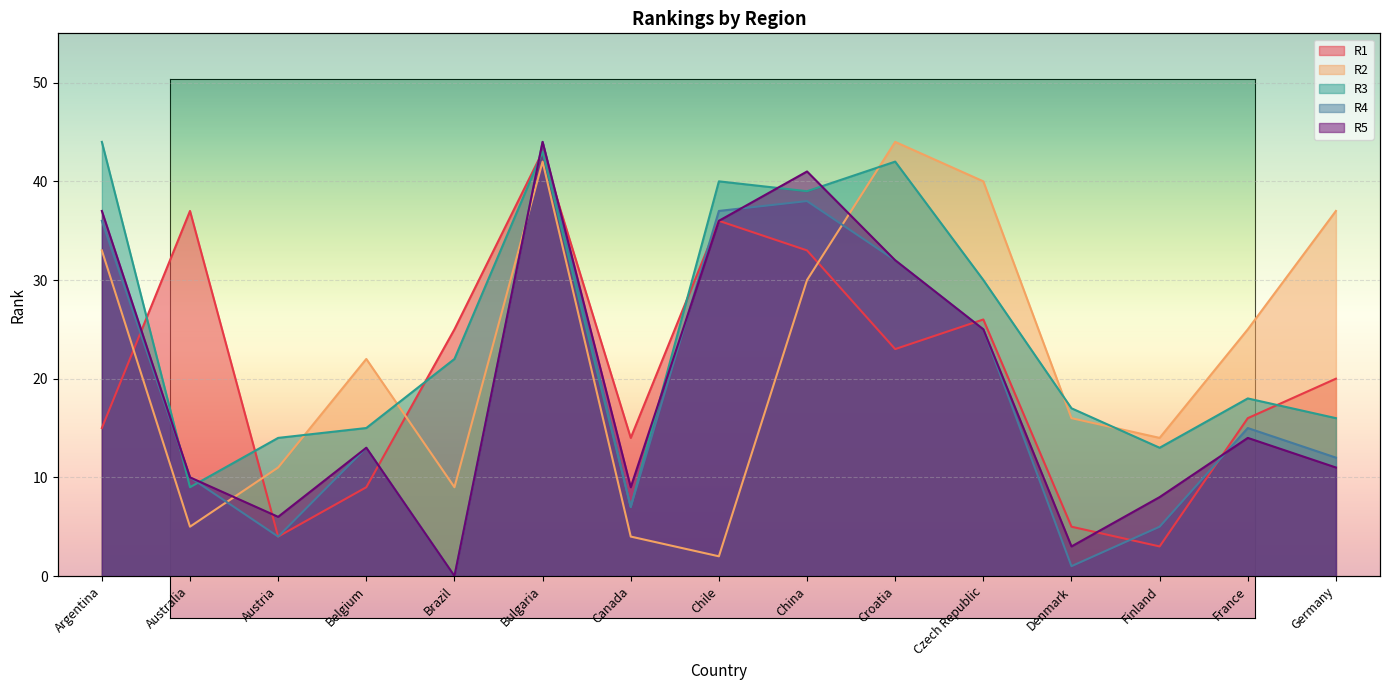

What is the label of the 13th point from the left?

Finland